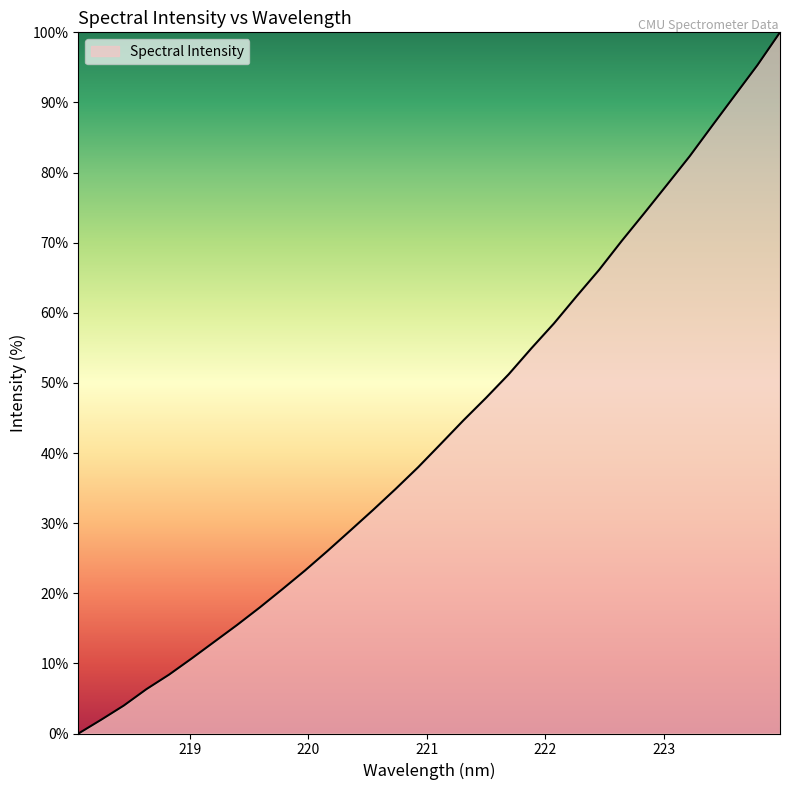

What is the difference between the maximum and minimum values?

100.0